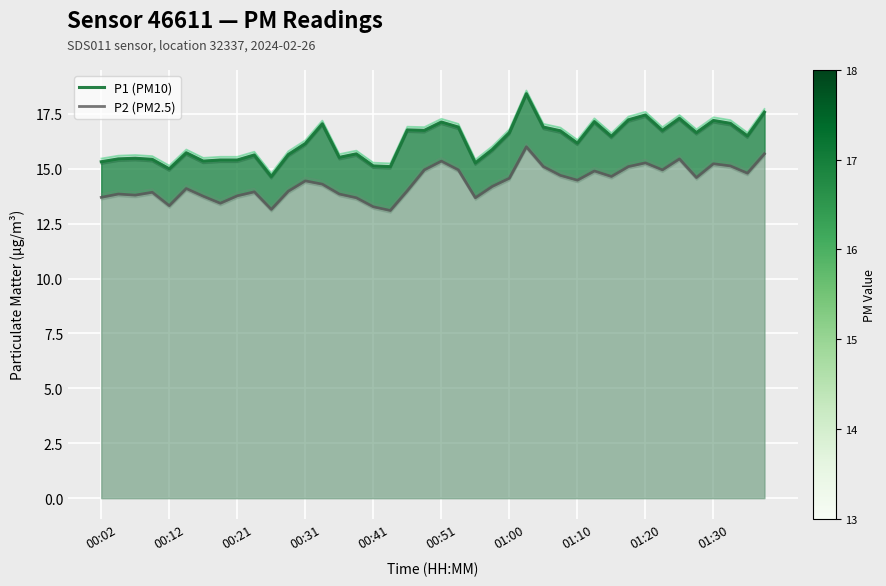

Which series has the largest range (max minus min)?

P1 (PM10)